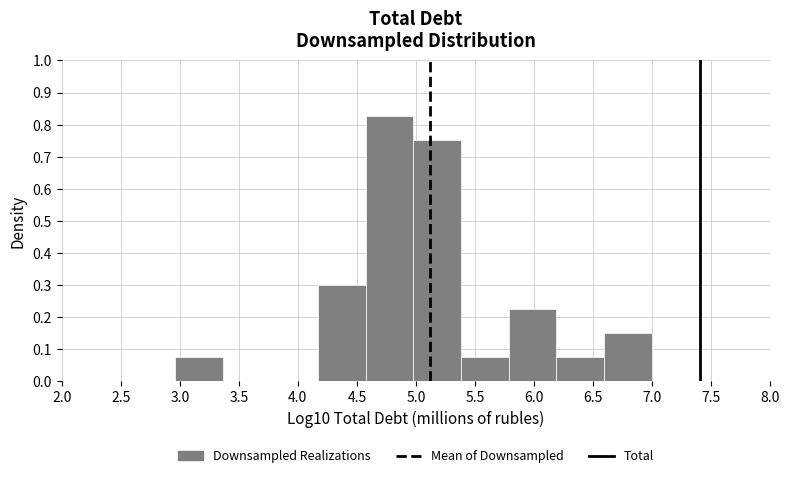

How tall is the bar that spans 5.80 to 6.20 on the x-axis? Neither the bar edges nor the heights are printed on the chart, so give them approximately, as read against the axes.

0.23